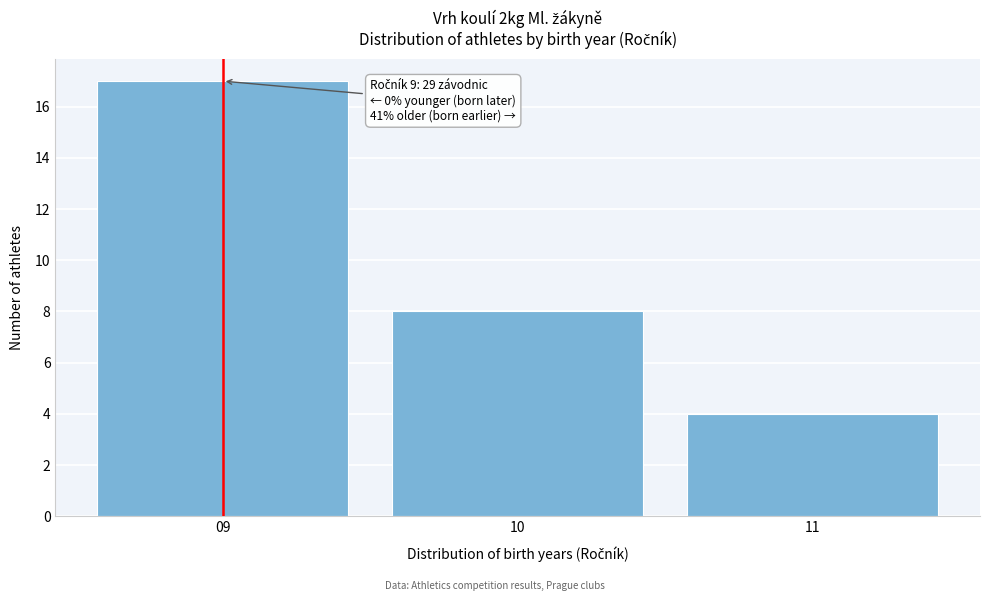

Reading right to left, transcribe all the data shown in this chart.

4	8	17